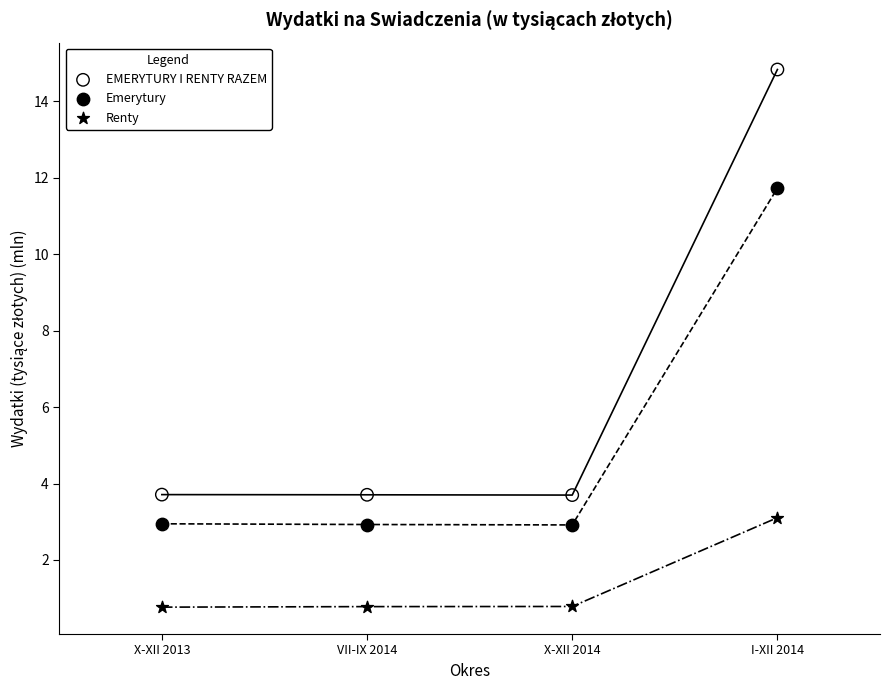

Which series contains the highest Y value?

EMERYTURY I RENTY RAZEM